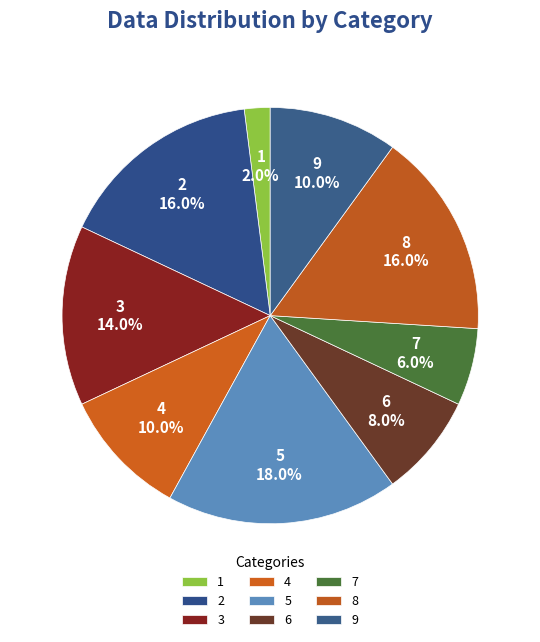

What is the ratio of the value at 7 to the value at 5?

0.3